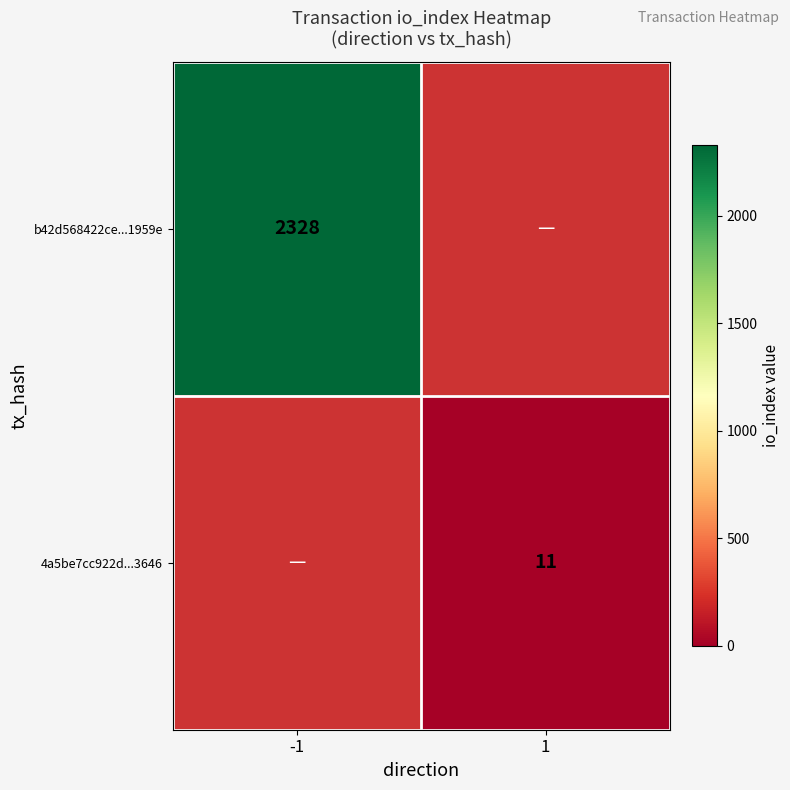

Is the value of 4a5be7cc922d...3646 at 1 greater than the value of b42d568422ce...1959e at -1?

No